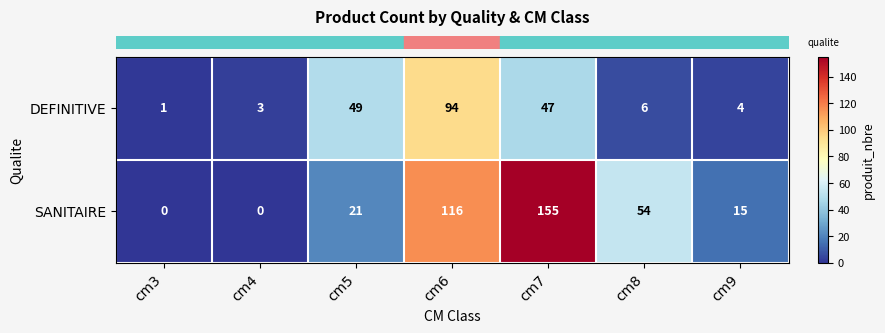

At how many categories does at least one series exceed 50?

3